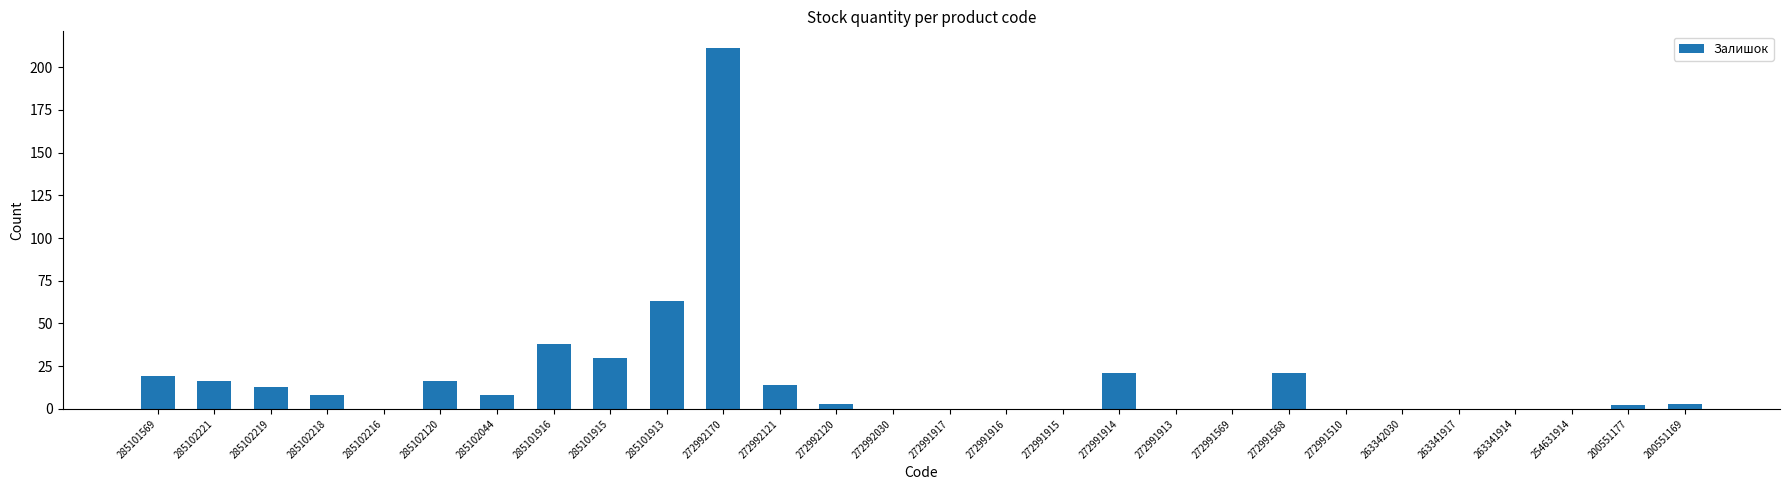

Reading right to left, transcribe all the data shown in this chart.

3	2	0	0	0	0	0	21	0	0	21	0	0	0	0	3	14	211	63	30	38	8	16	0	8	13	16	19